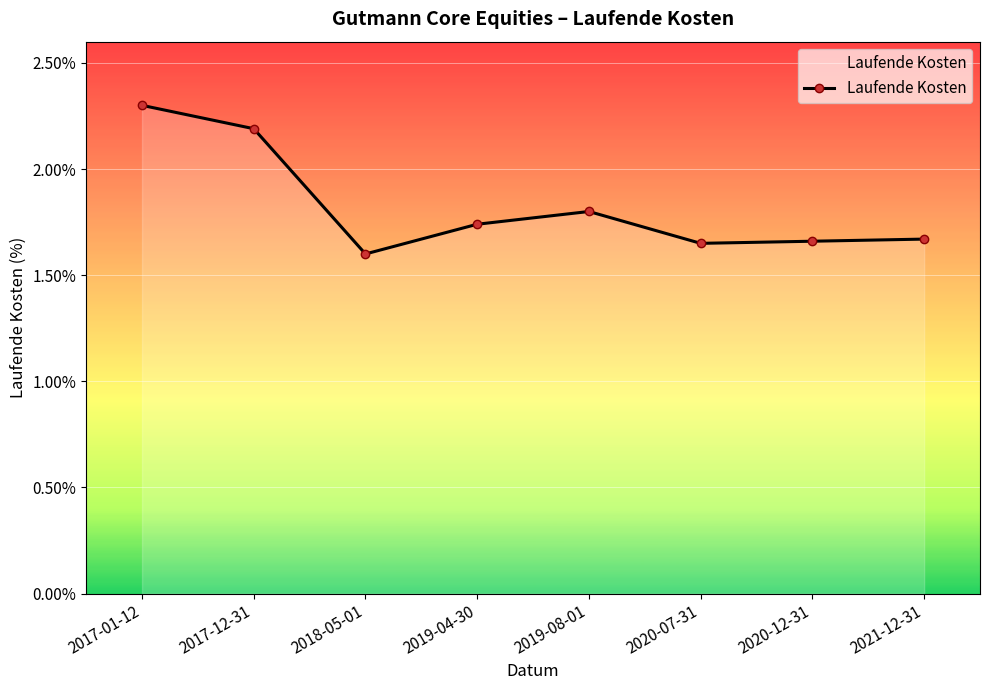

What is the label of the 3rd point from the right?

2020-07-31